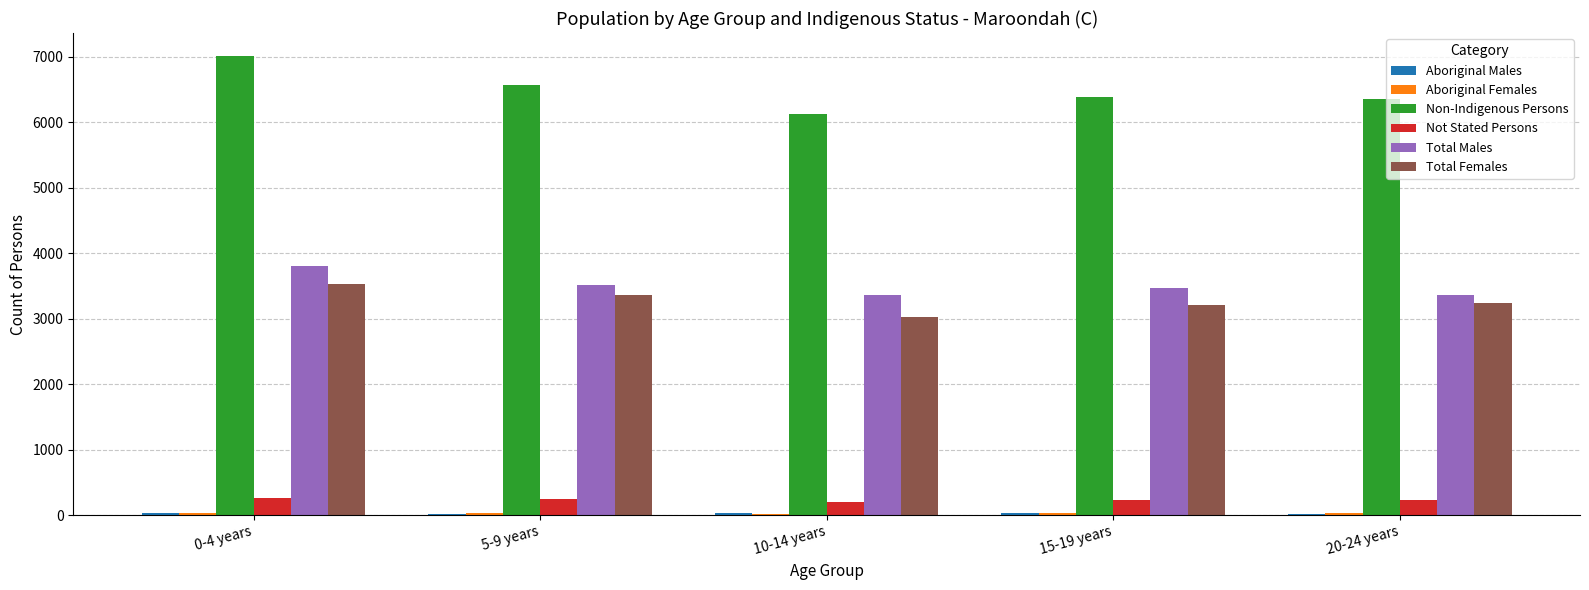

Which series changed the most between 10-14 years and 20-24 years?

Non-Indigenous Persons